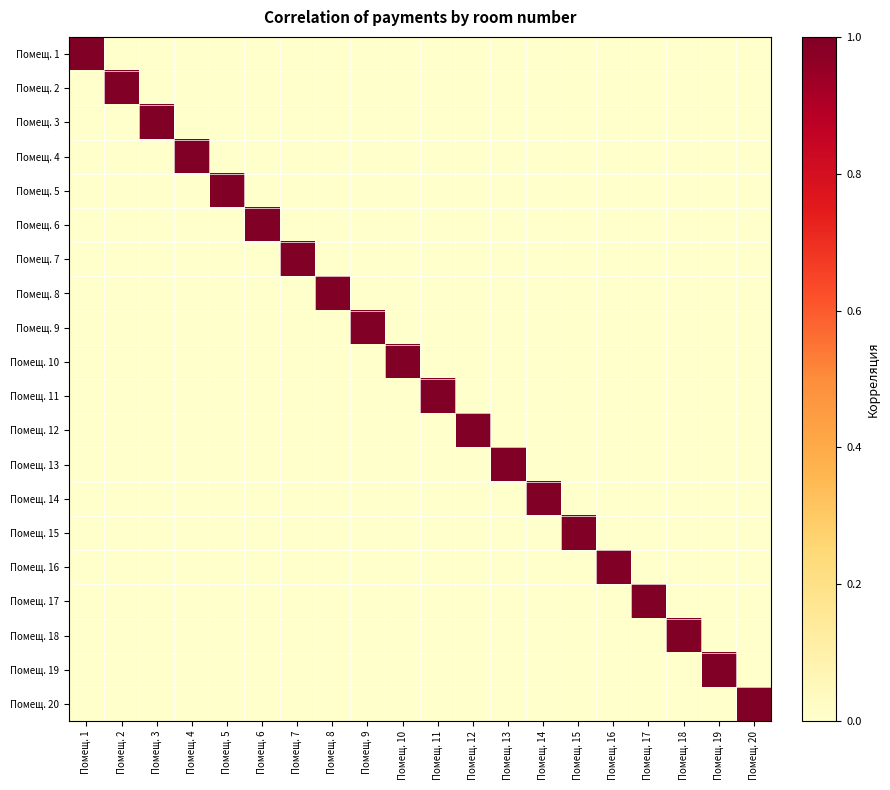

Rank the series by their maximum value, from highest to lowest.

Помещ. 1, Помещ. 2, Помещ. 3, Помещ. 4, Помещ. 5, Помещ. 6, Помещ. 7, Помещ. 8, Помещ. 9, Помещ. 10, Помещ. 11, Помещ. 12, Помещ. 13, Помещ. 14, Помещ. 15, Помещ. 16, Помещ. 17, Помещ. 18, Помещ. 19, Помещ. 20